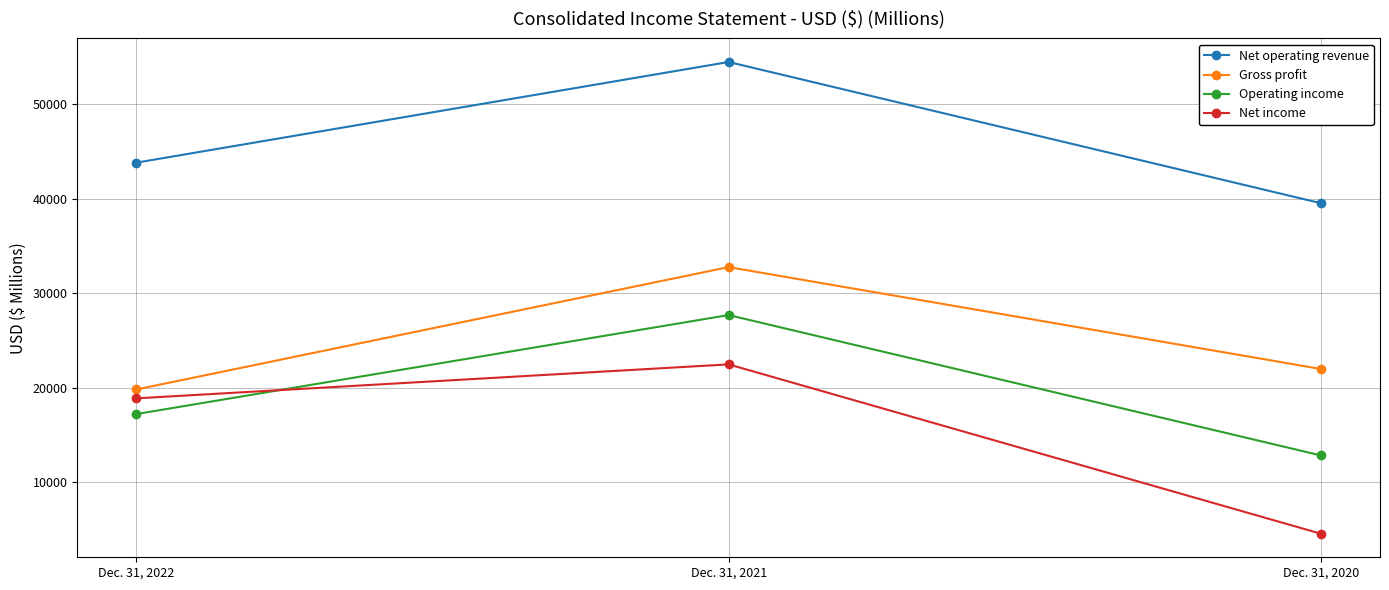

Rank the series at Dec. 31, 2020 from lowest to highest value.

Net income, Operating income, Gross profit, Net operating revenue